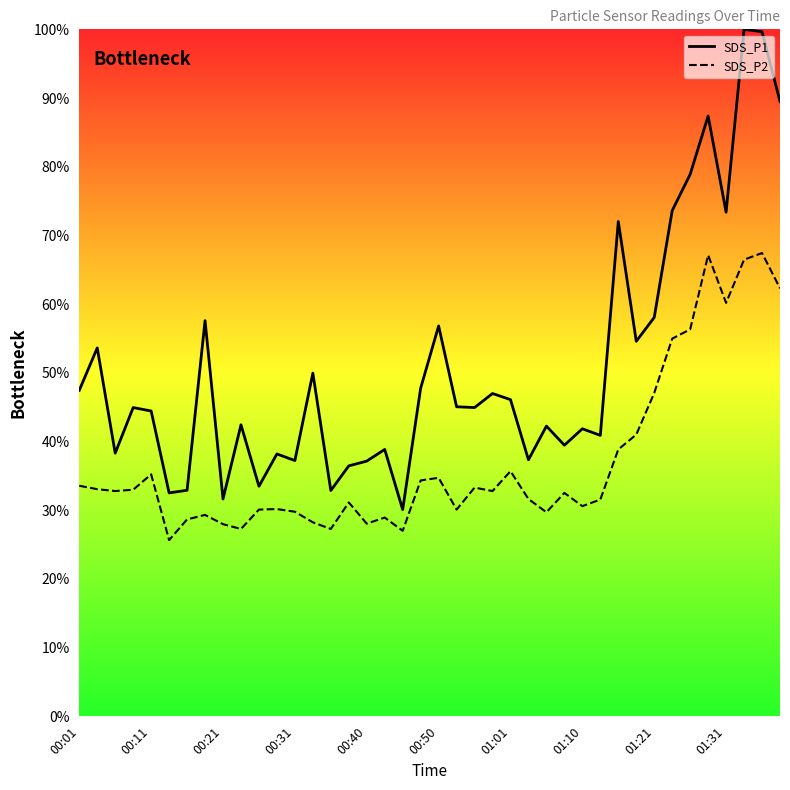

What is the value of the SDS_P1 point at the 19th from the left?

30.1